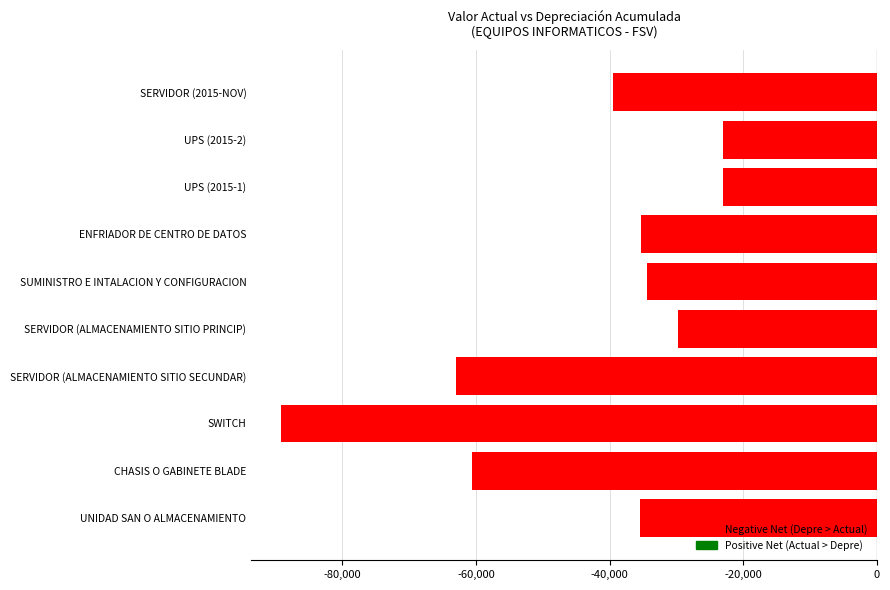

Read the value at CHASIS O GABINETE BLADE.

-60531.0